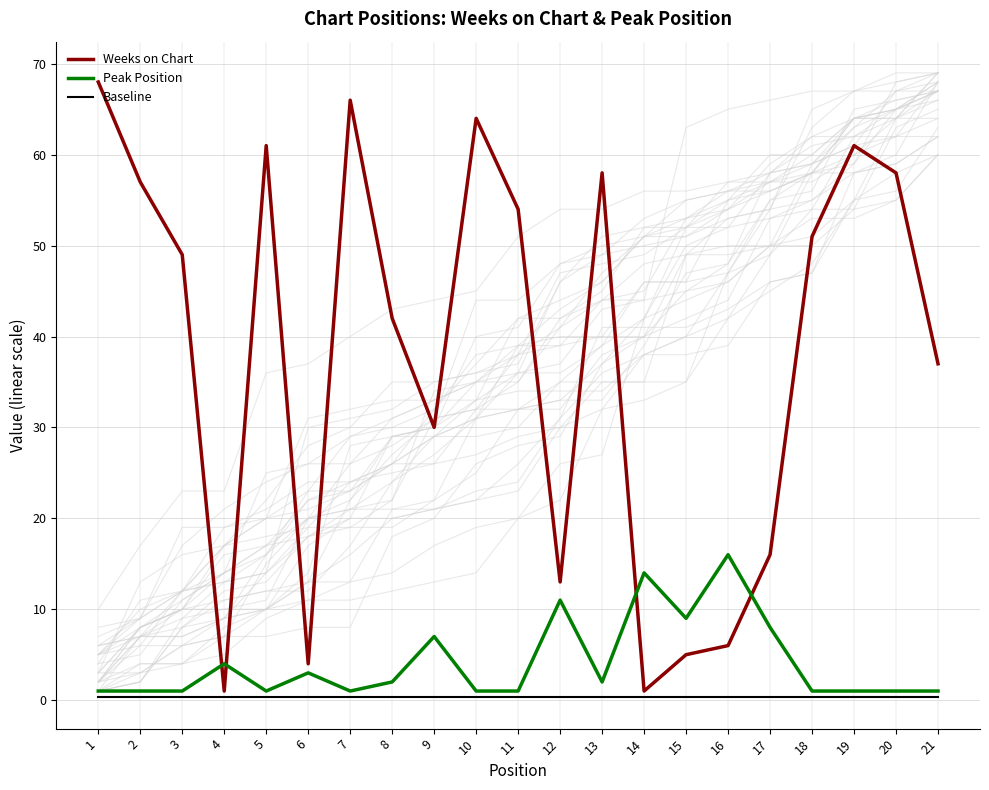

True or false: Weeks on Chart has a value of 21.5 at 7.

False